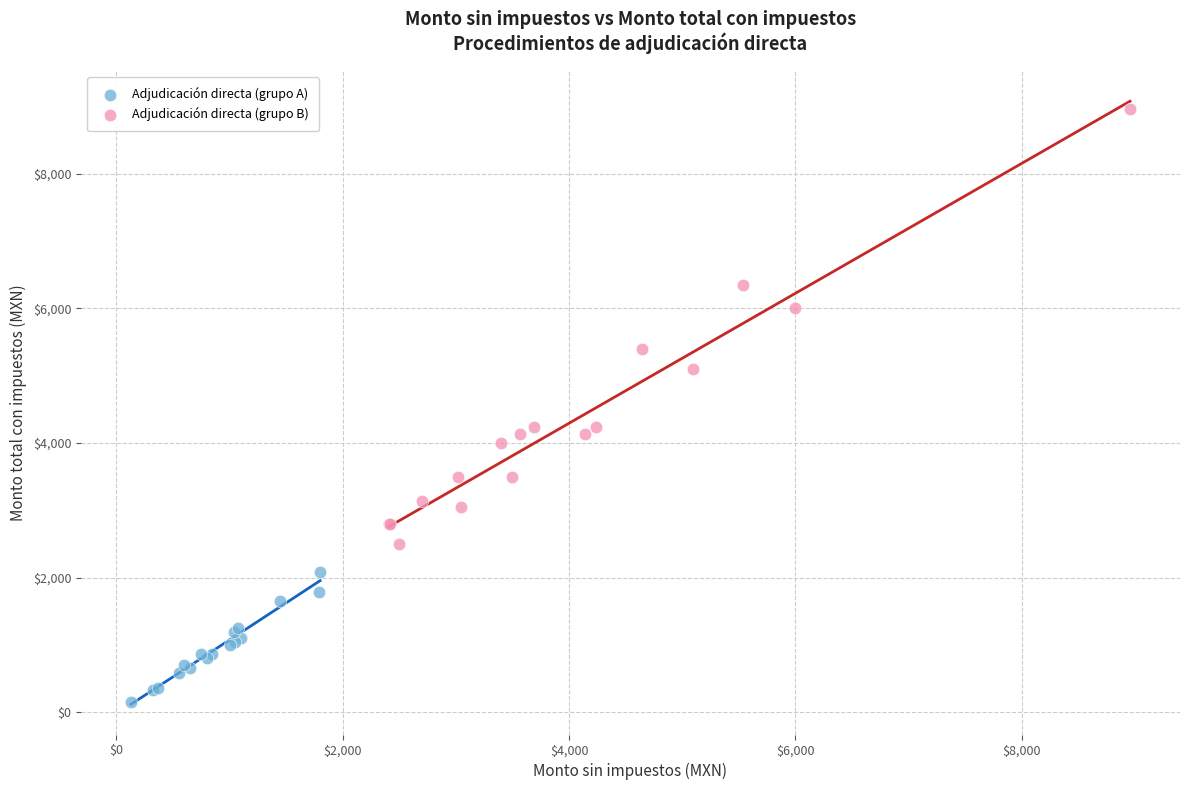

Which series has the widest spread of Y values?

Adjudicación directa (grupo B)